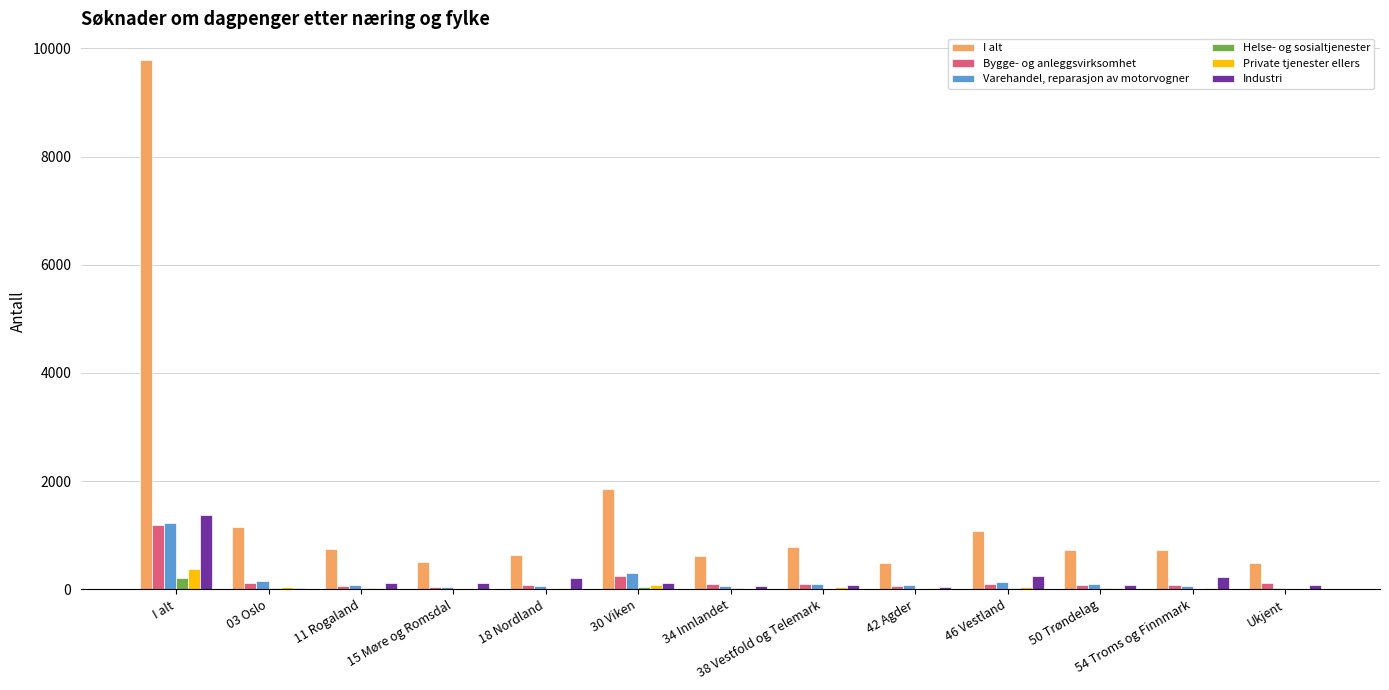

At which category is the sum across all series the highest?

I alt